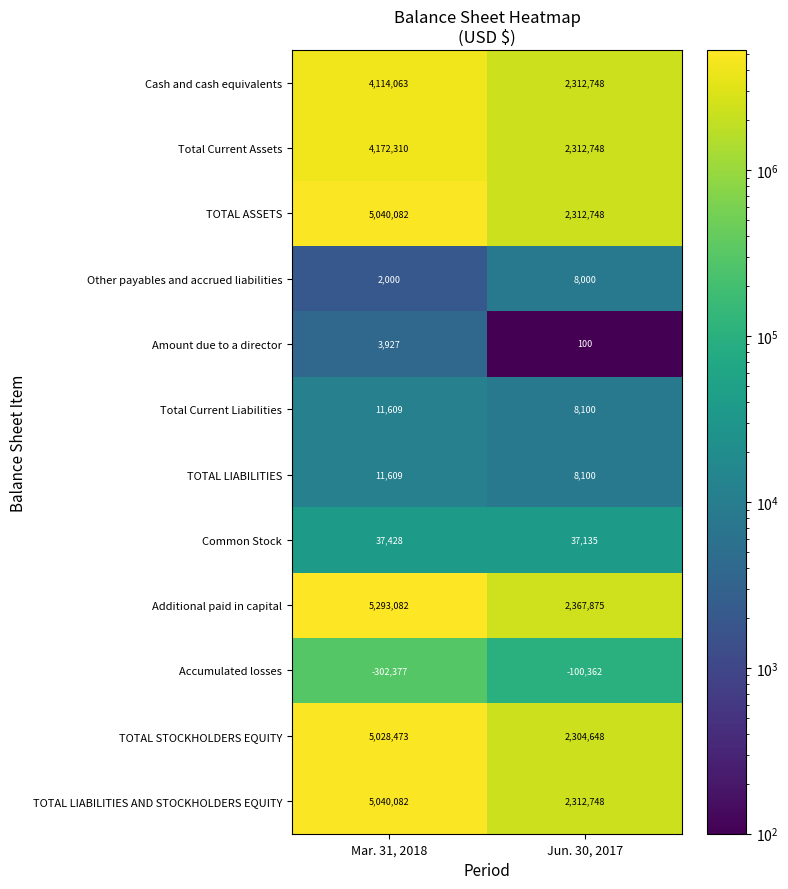

The TOTAL LIABILITIES series shows 1643 at Jun. 30, 2017. True or false?

False